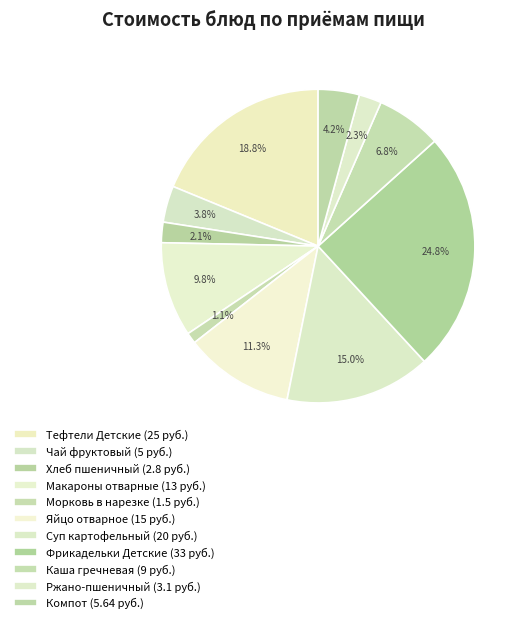

Count the number of slices in the pie.

11